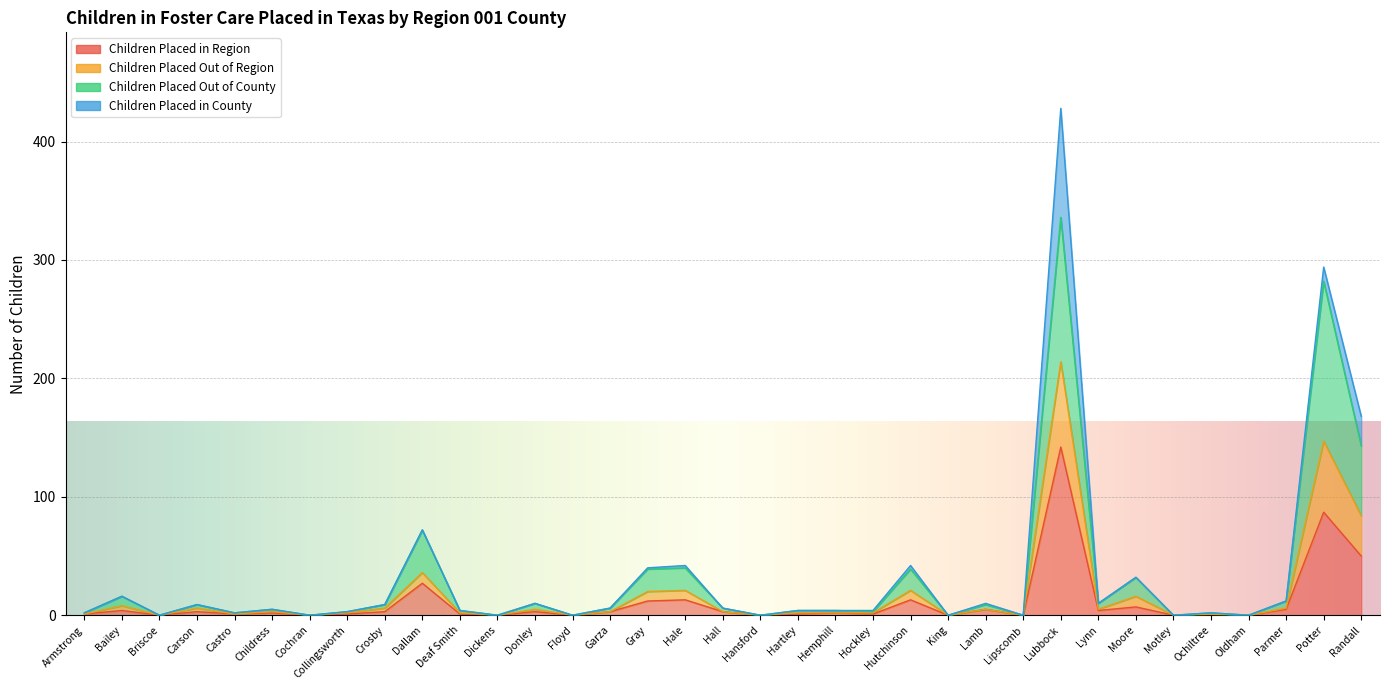

What position from the right is Parmer?

3